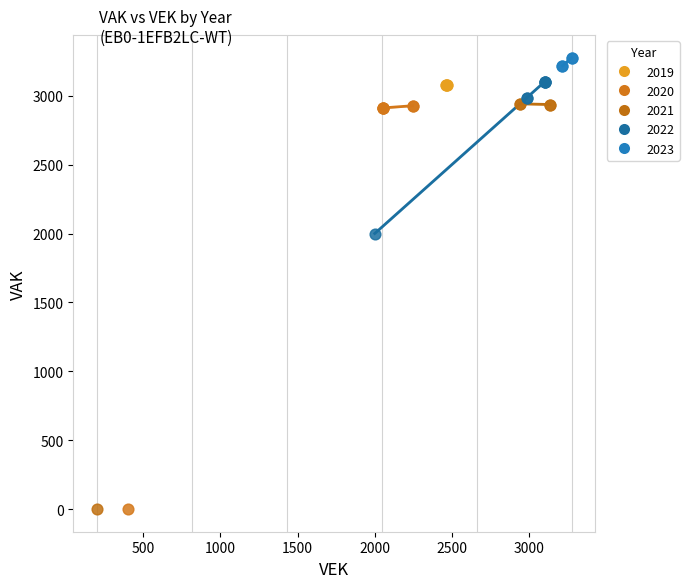

Which series reaches the maximum Y coordinate?

2023